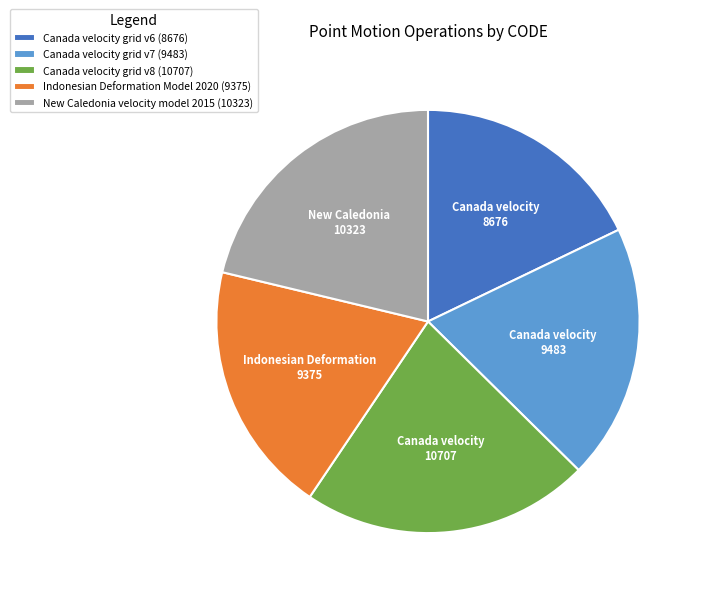

What is the ratio of the value at Indonesian Deformation Model 2020 (9375) to the value at Canada velocity grid v8 (10707)?

0.9